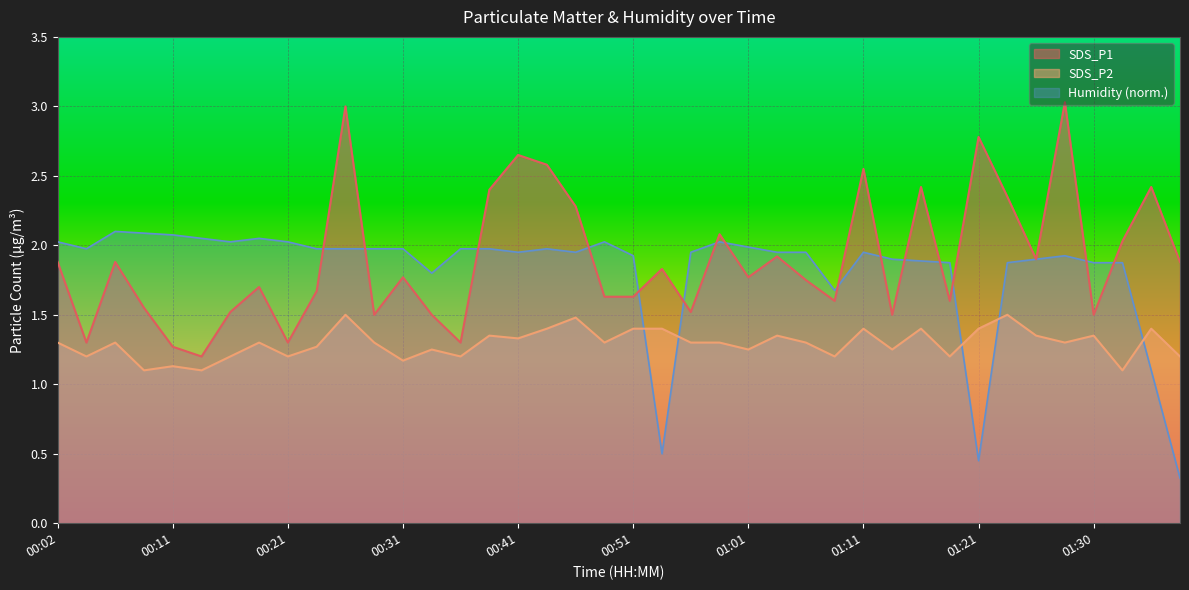

Read the SDS_P2 value at 00:29.

1.3